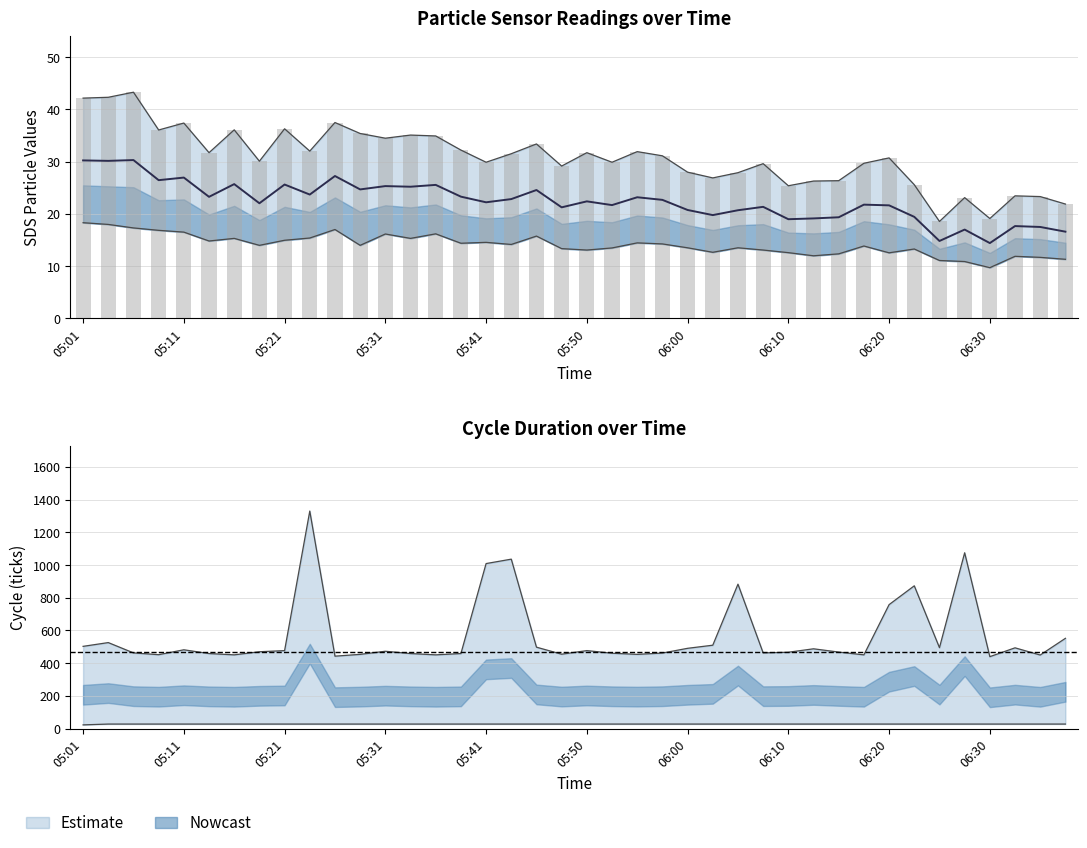

Are the bars horizontal?

No